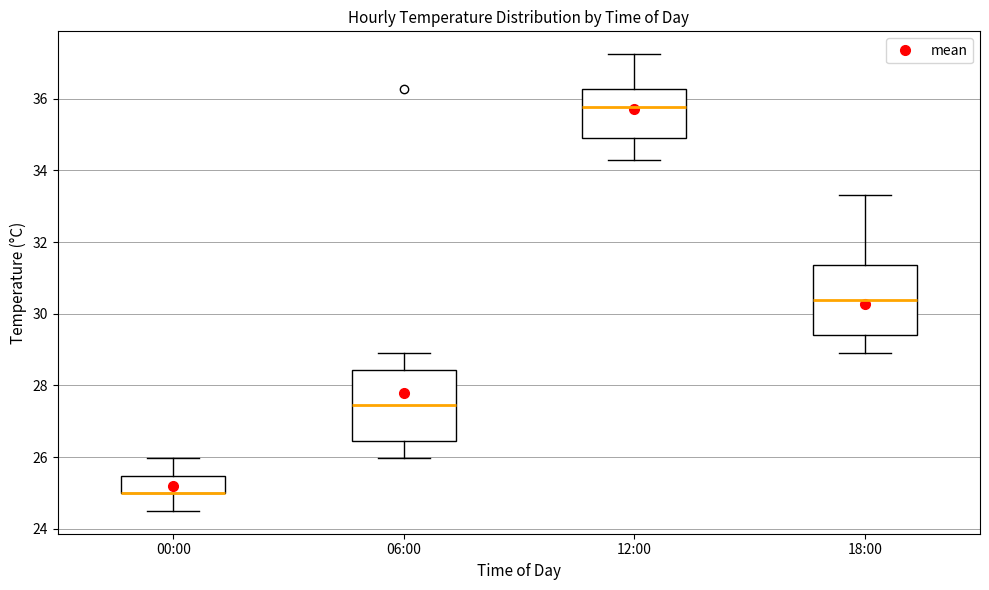

Where does the upper whisker of the box for 00:00 end on the y-axis? The values are not printed on the chart, so give them approximately, as read against the axis.

26.0